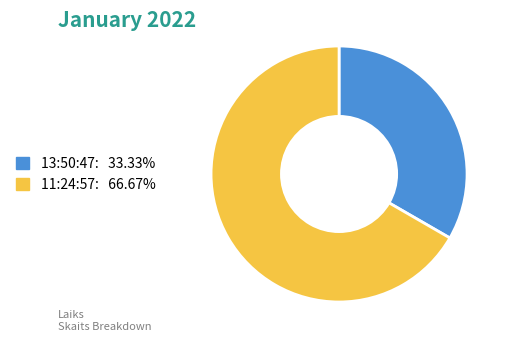

Which category has the biggest portion of the pie?

11:24:57